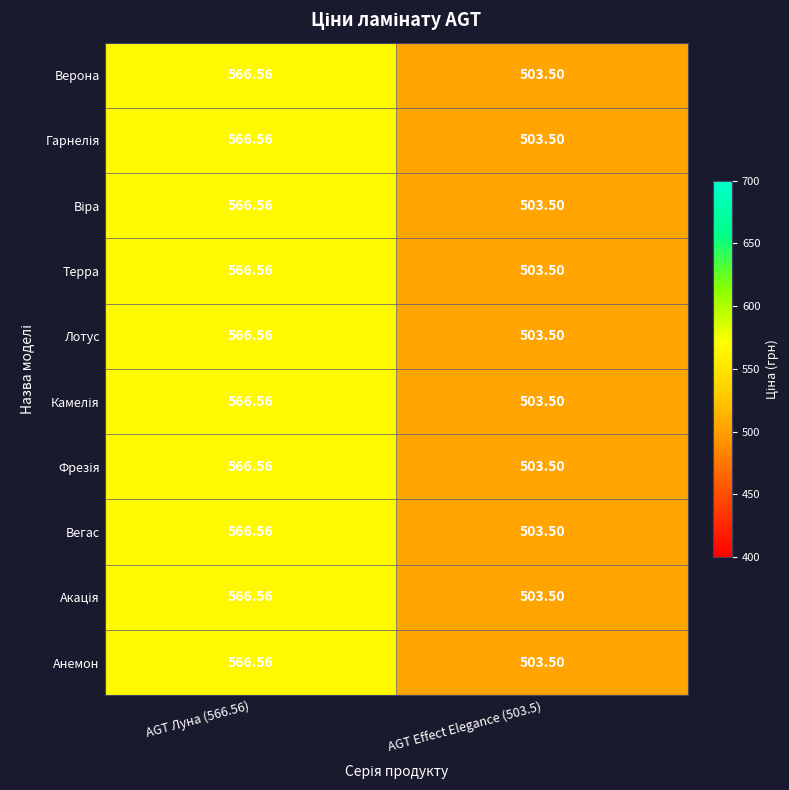

Is the value of Лотус at AGT Effect Elegance (503.5) greater than the value of Верона at AGT Луна (566.56)?

No